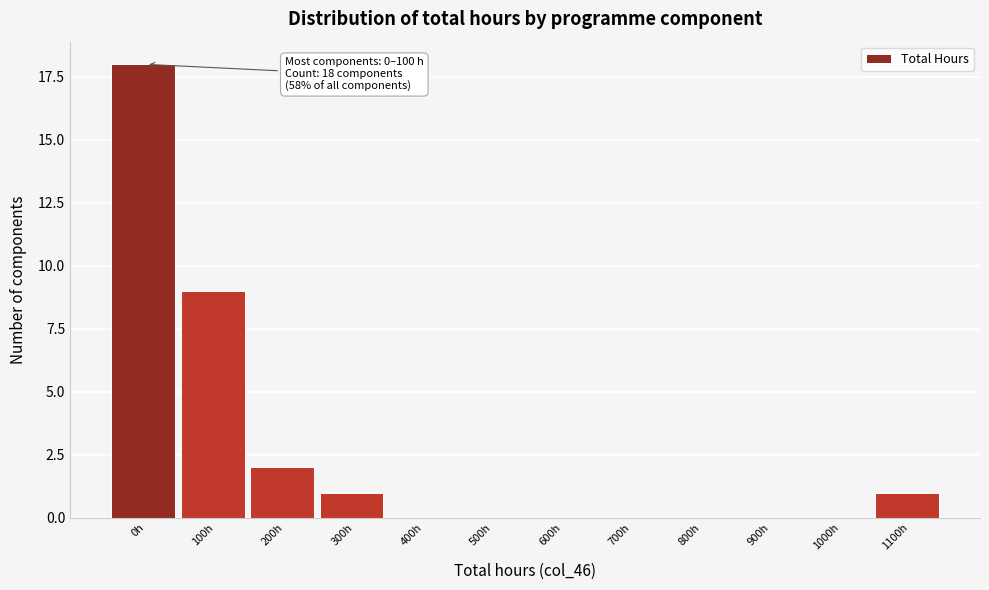

Reading left to right, extract all data points from this chart.

0h=18	100h=9	200h=2	300h=1	400h=0	500h=0	600h=0	700h=0	800h=0	900h=0	1000h=0	1100h=1